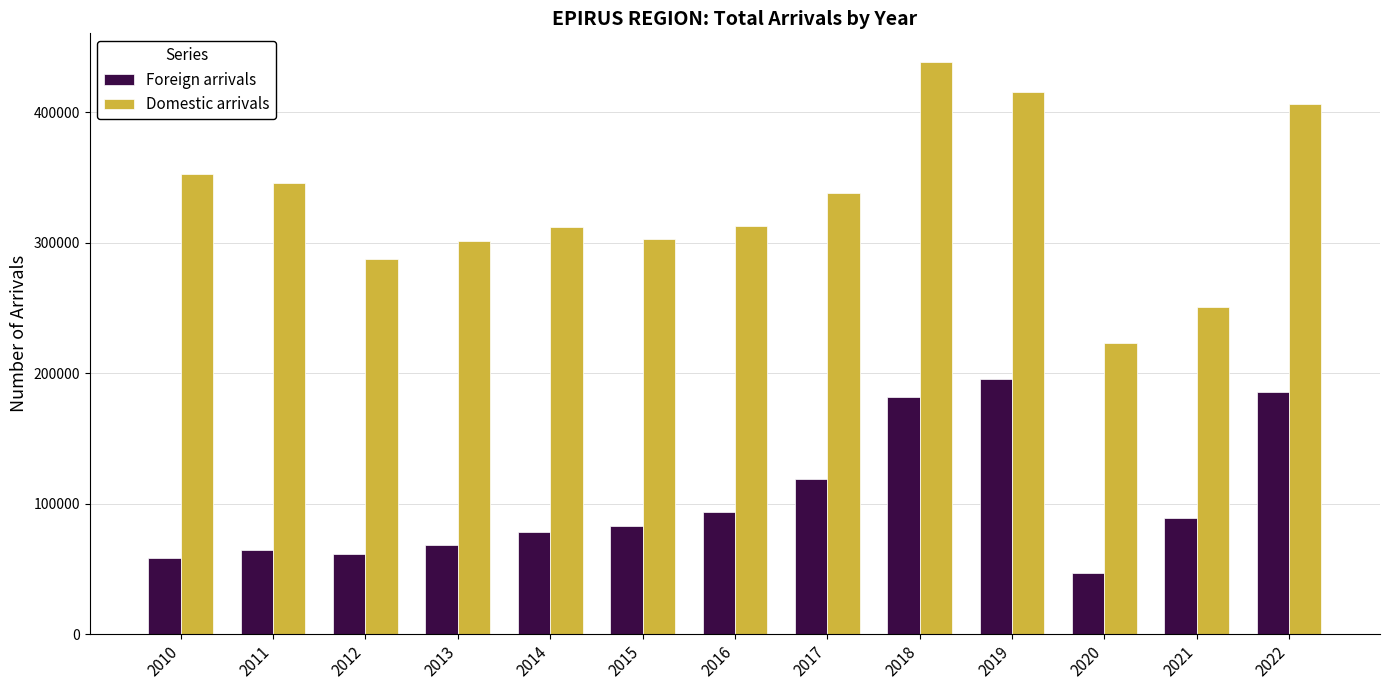

What is the spread (max minus min) of values at 2012?

226295